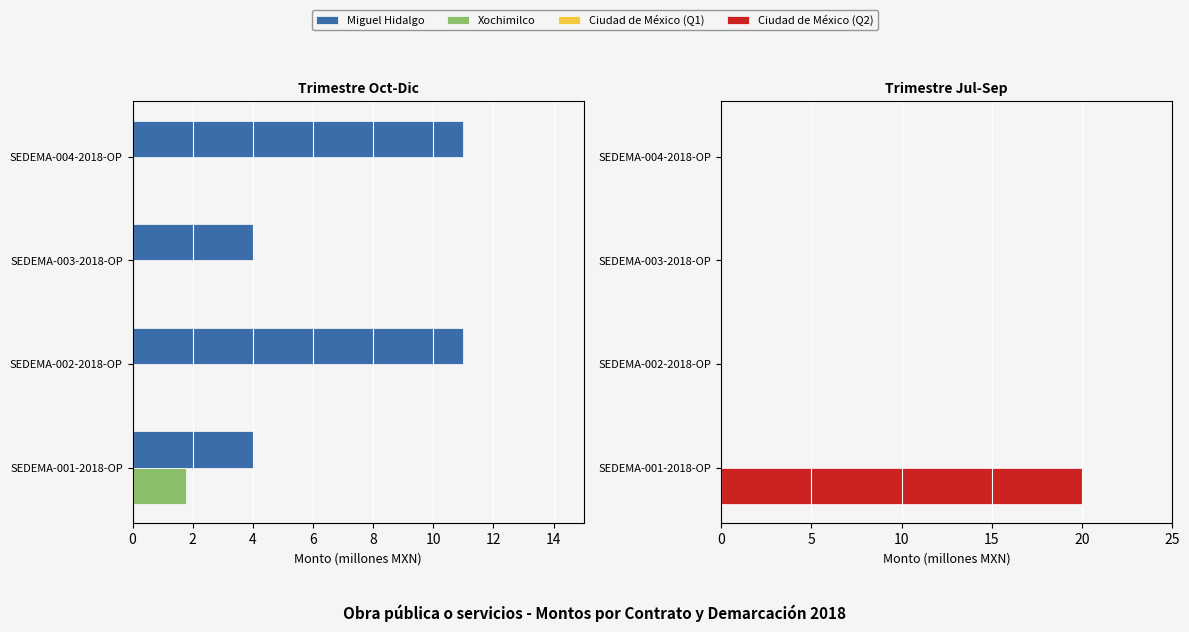

Is the value of Xochimilco at SEDEMA-004-2018-OP greater than the value of Ciudad de México (Q2) at SEDEMA-001-2018-OP?

No